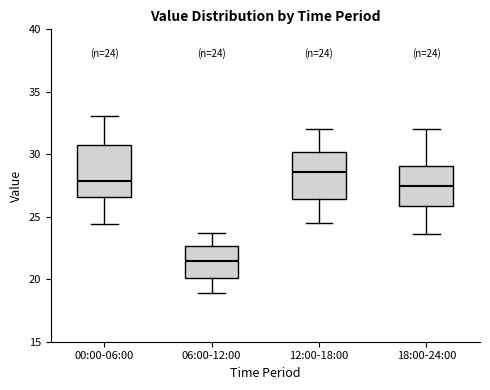

Which box's median line is the lowest?

06:00-12:00